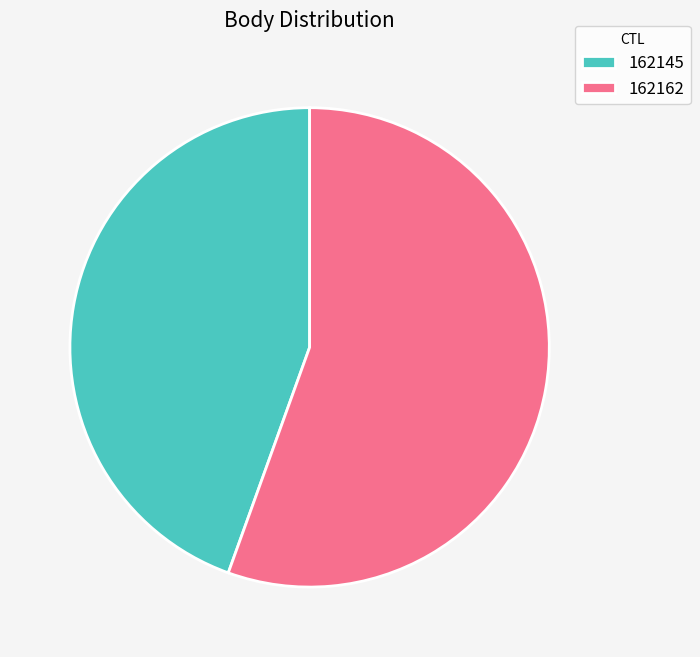

Is it true that 162145 is 33% of the pie?

False